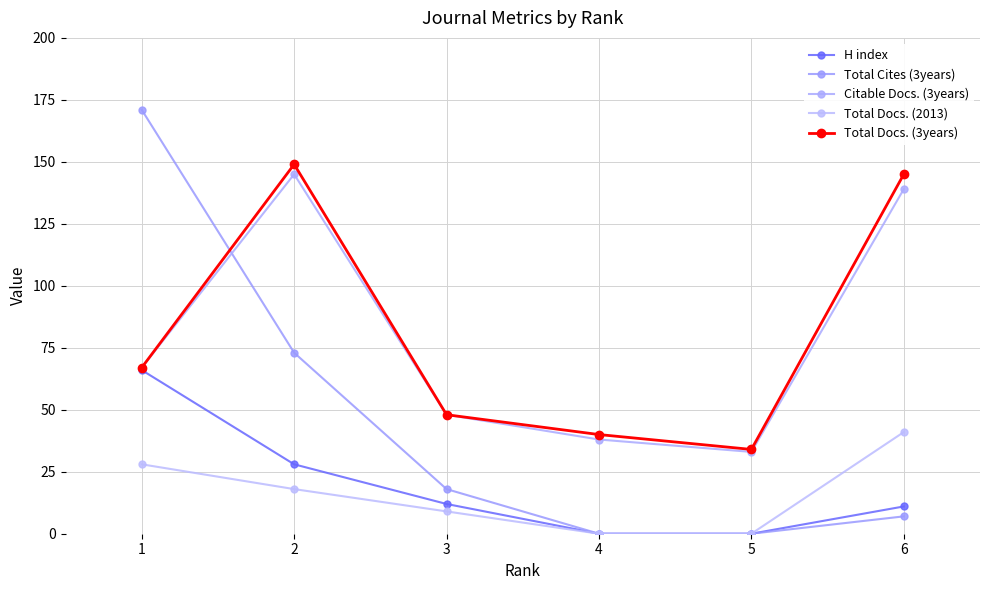

What value does the Total Docs. (2013) series have at 2, to the nearest 10?

20